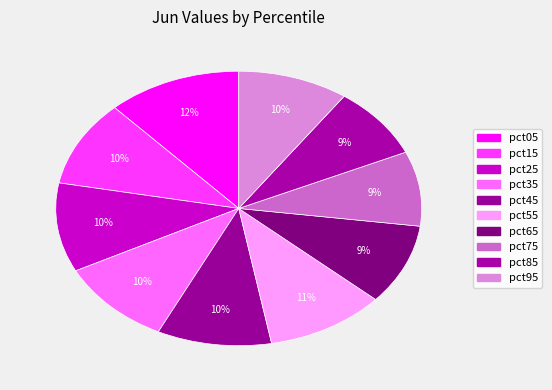

Do pct75 and pct05 together represent more than half of the pie?

No